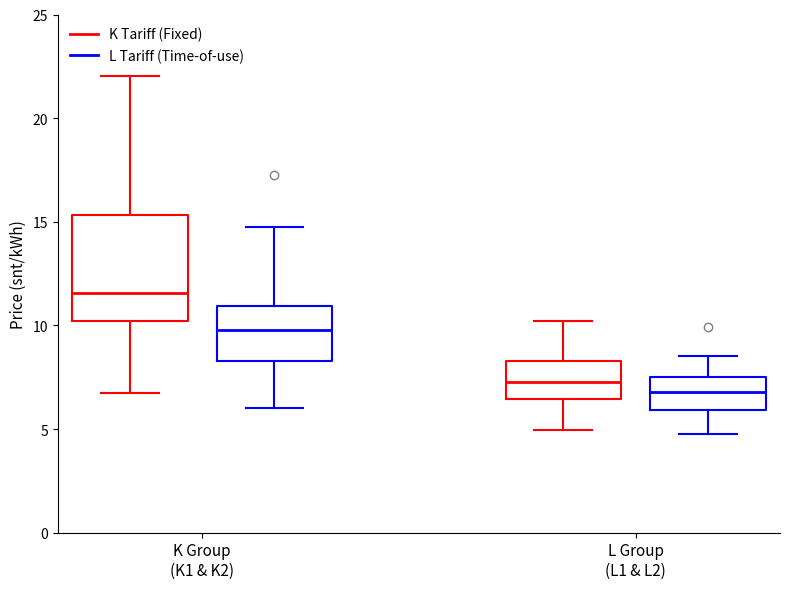

Reading left to right, read every box against the y-axis: the position of its median line, the range the box covers, and the ends of its whiskers. The values are not printed on the chart, so give them approximately, as read against the axis.

K Group (K1 & K2) (K Tariff (Fixed)): median 11.5, box 10.0 to 15.5, whiskers 6.5 to 22.0
K Group (K1 & K2) (L Tariff (Time-of-use)): median 10.0, box 8.5 to 11.0, whiskers 6.0 to 14.5
L Group (L1 & L2) (K Tariff (Fixed)): median 7.5, box 6.5 to 8.5, whiskers 5.0 to 10.0
L Group (L1 & L2) (L Tariff (Time-of-use)): median 7.0, box 6.0 to 7.5, whiskers 4.5 to 8.5